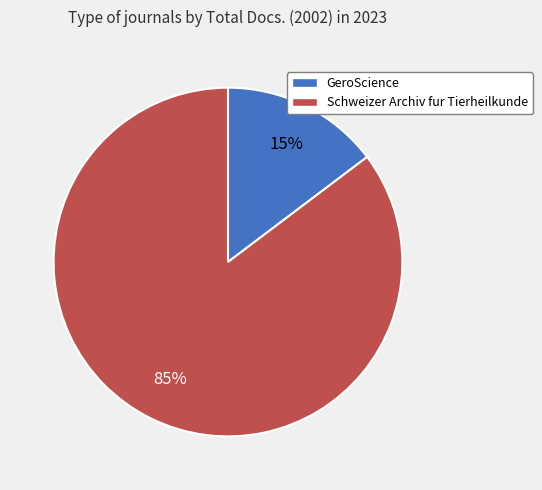

True or false: GeroScience accounts for 15% of the total.

True